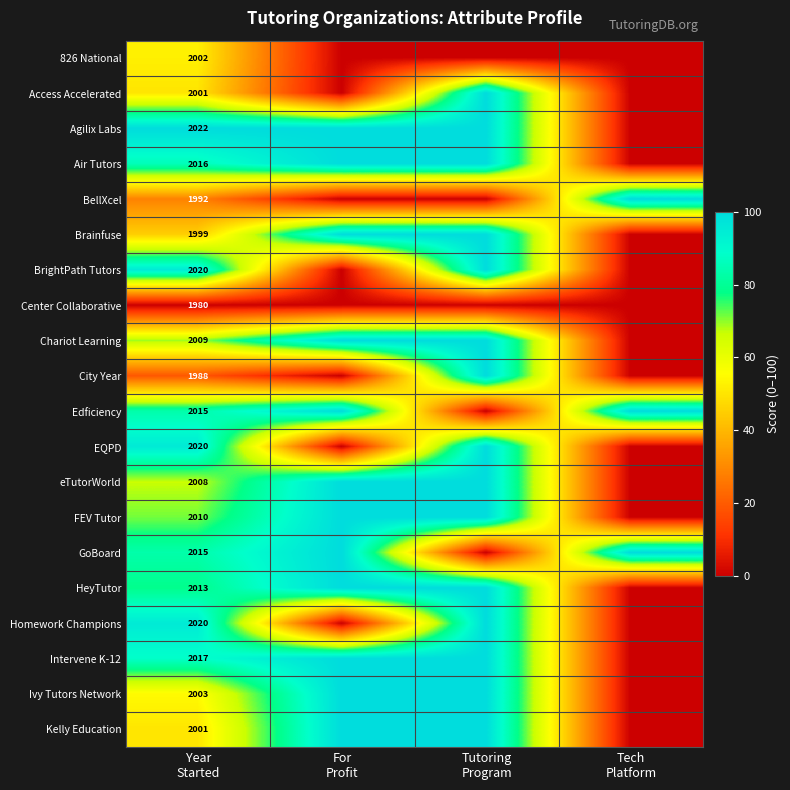

At which category does the chart reach its minimum across all series?

For
Profit